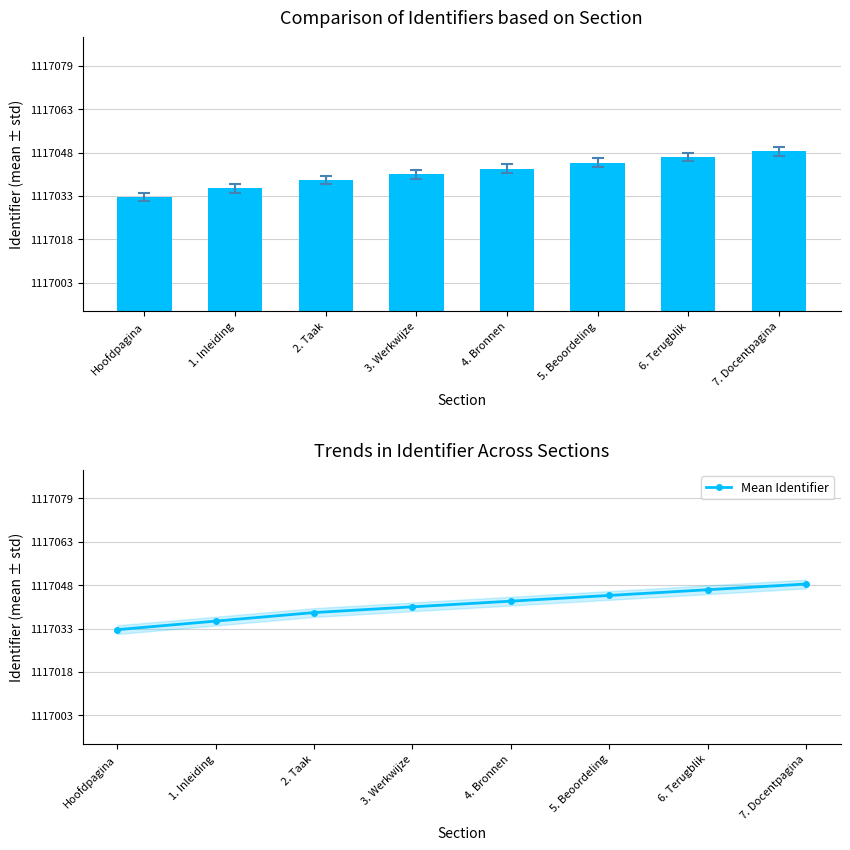

What is the difference between the second highest and second lowest values in the Mean Identifier series?

11